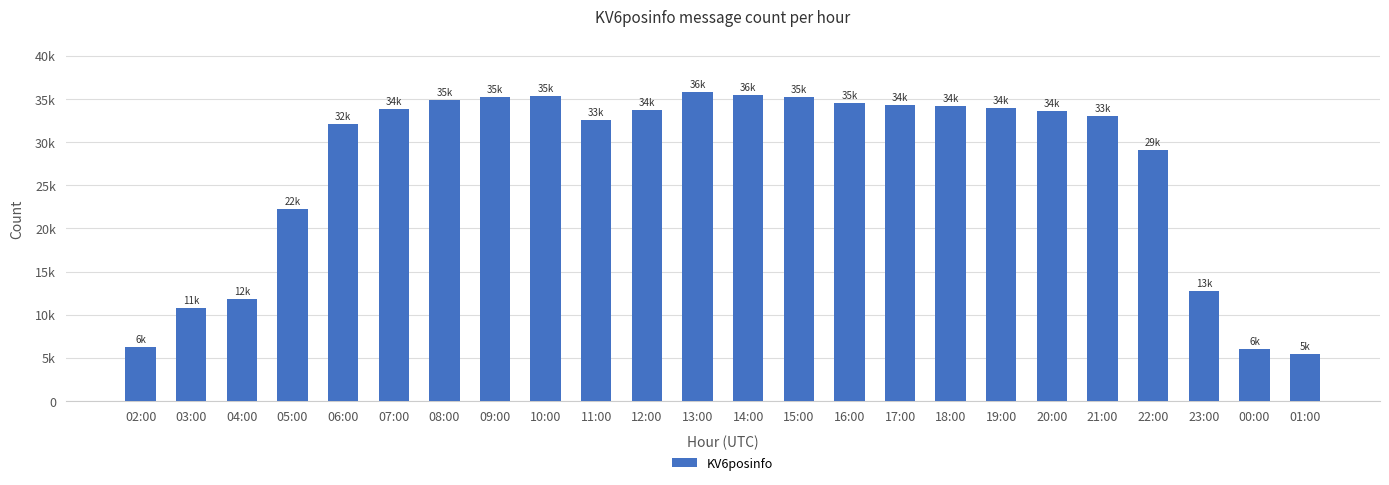

The value at 03:00 is 10725. True or false?

True